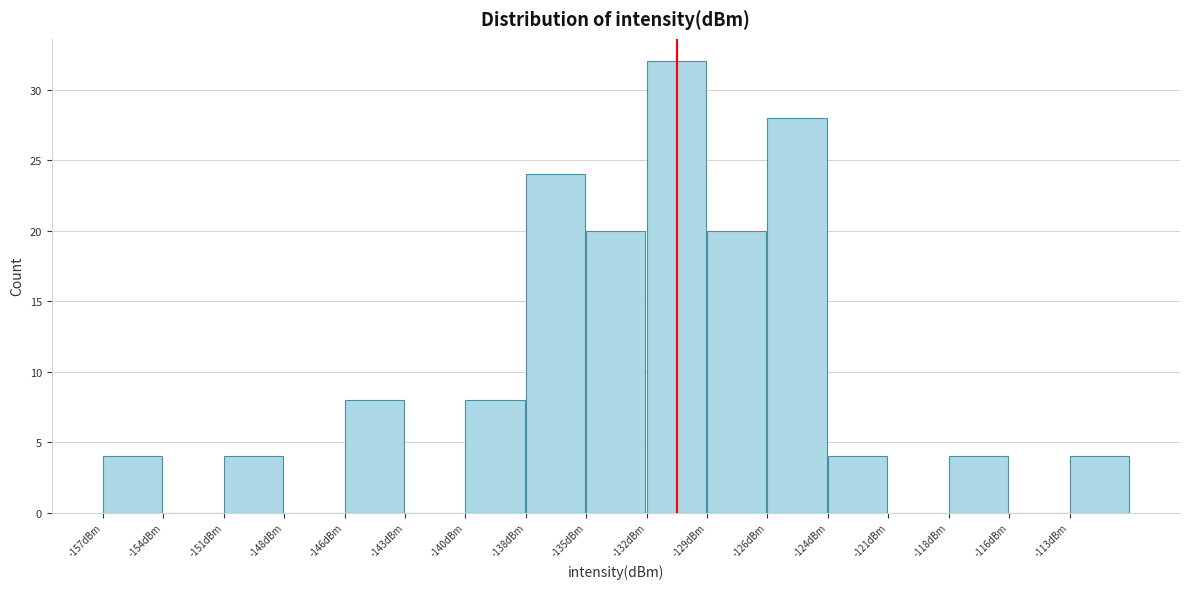

Which range on the x-axis has the tallest bar?

-132.00 to -129.25